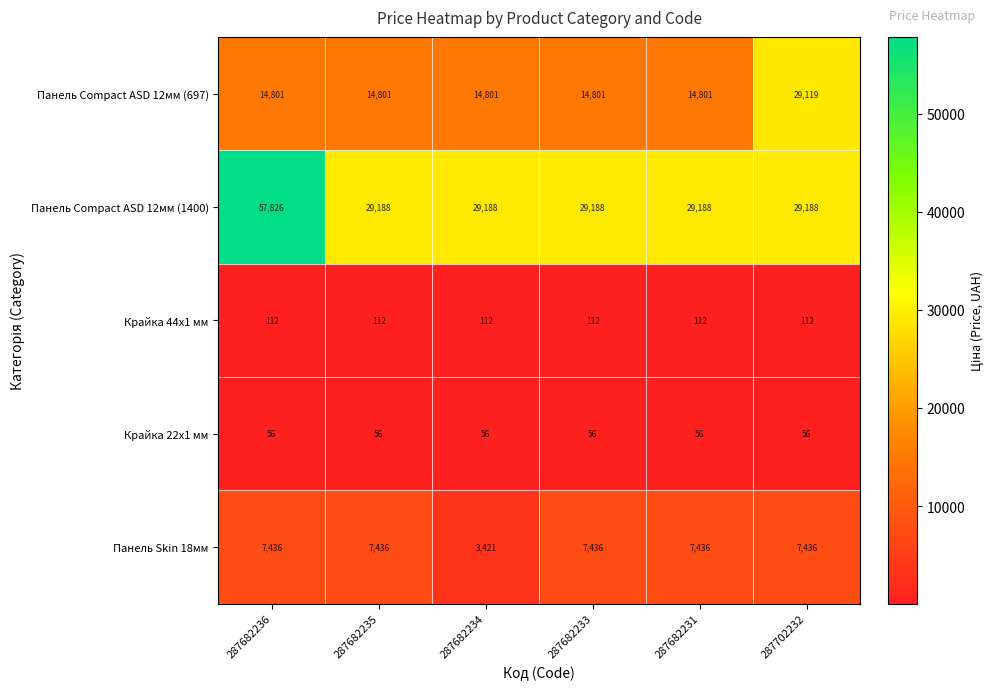

At how many categories does at least one series exceed 5990?

6